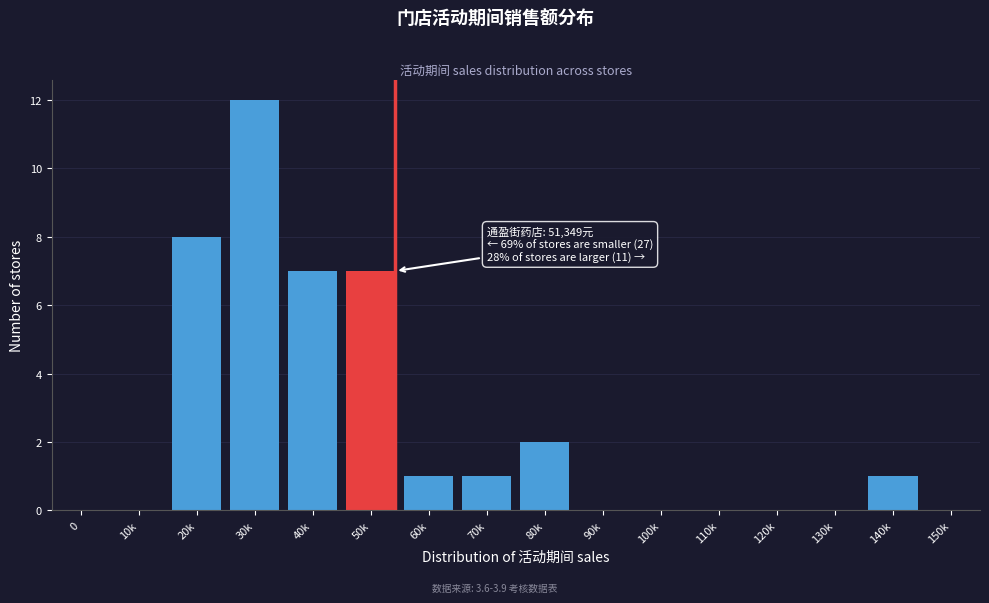

Reading right to left, extract all data points from this chart.

150k=0	140k=1	130k=0	120k=0	110k=0	100k=0	90k=0	80k=2	70k=1	60k=1	50k=7	40k=7	30k=12	20k=8	10k=0	0=0